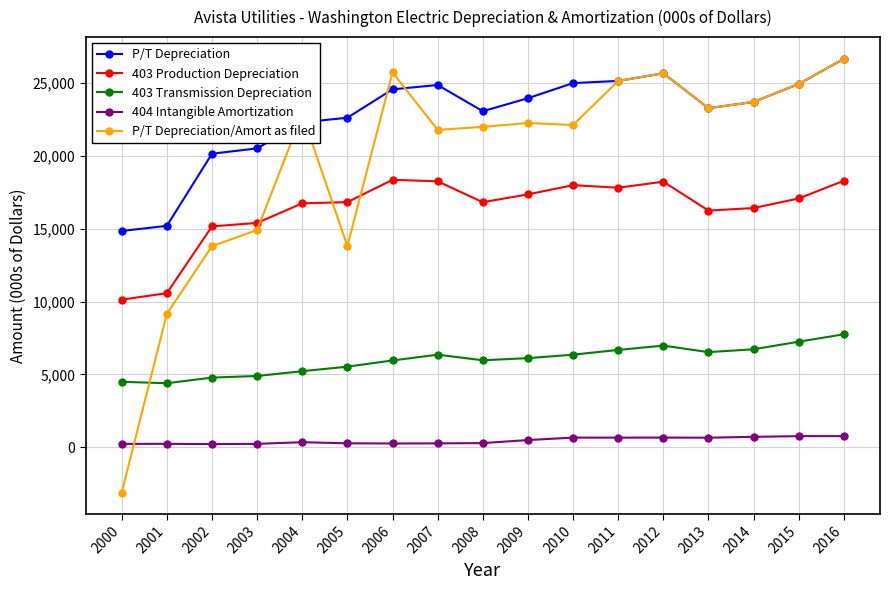

True or false: 403 Transmission Depreciation and 404 Intangible Amortization intersect in this chart.

False